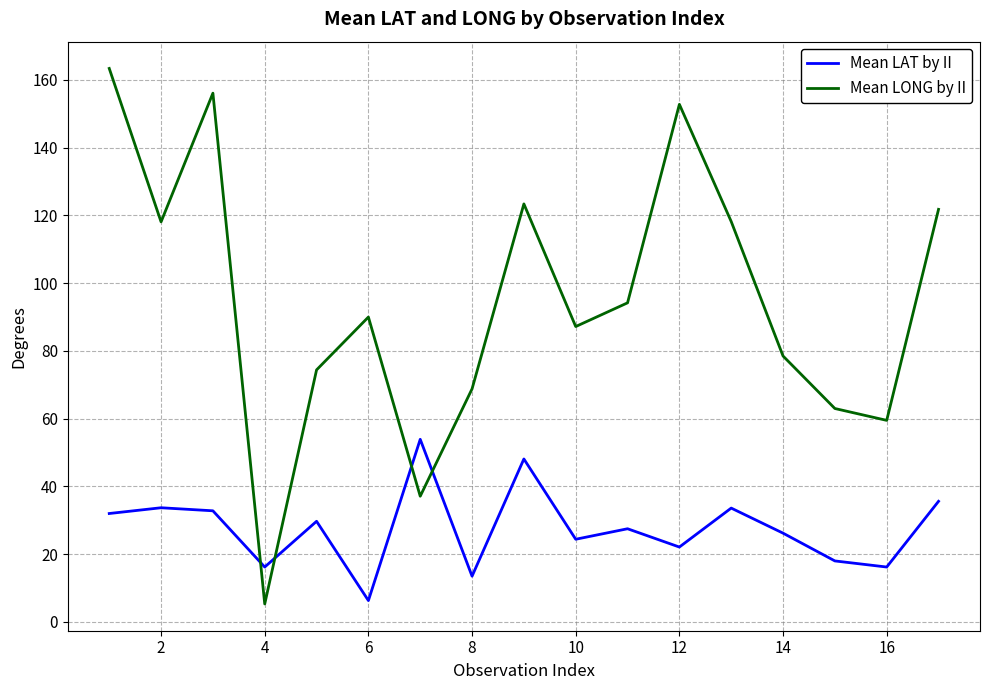

At how many categories does at least one series exceed 100?

7